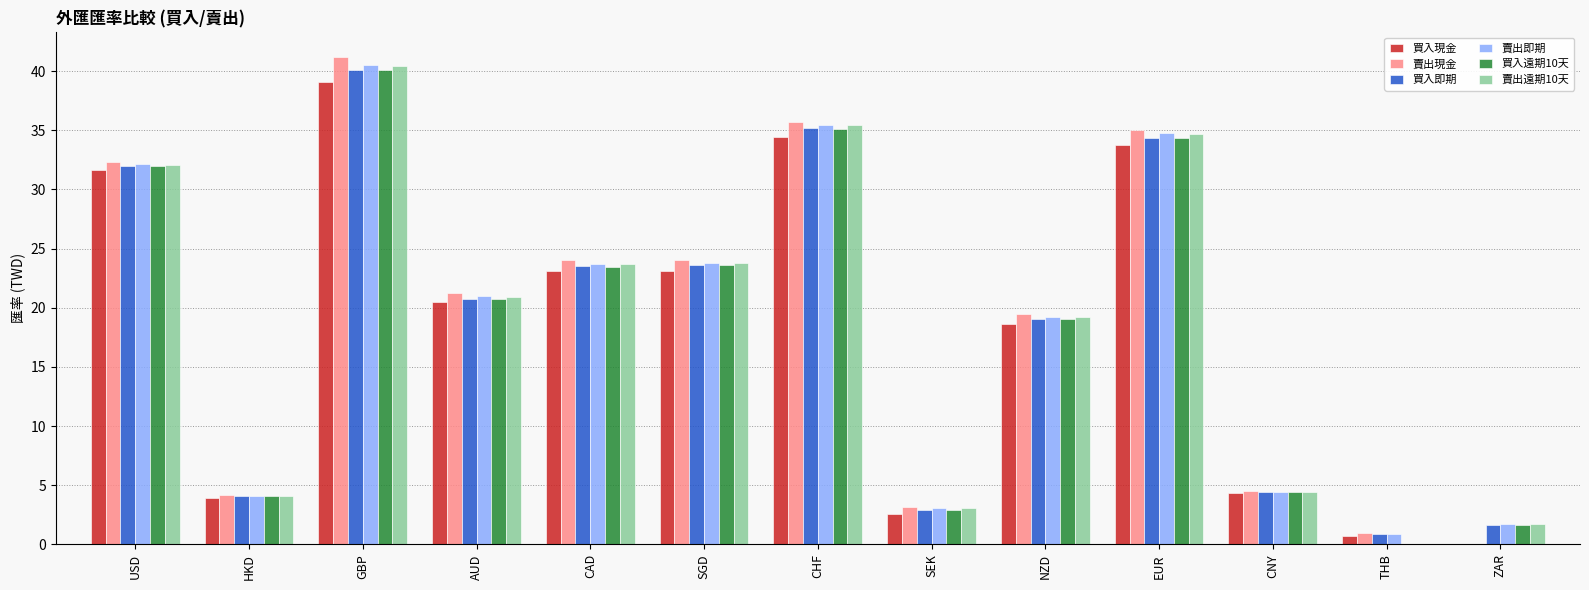

What is the greatest value displayed?

41.2